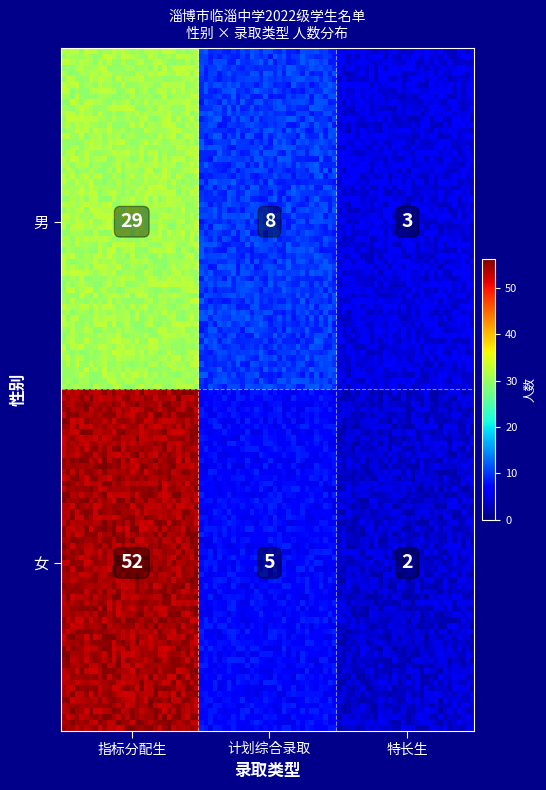

What is the average value of the 女 series?

20